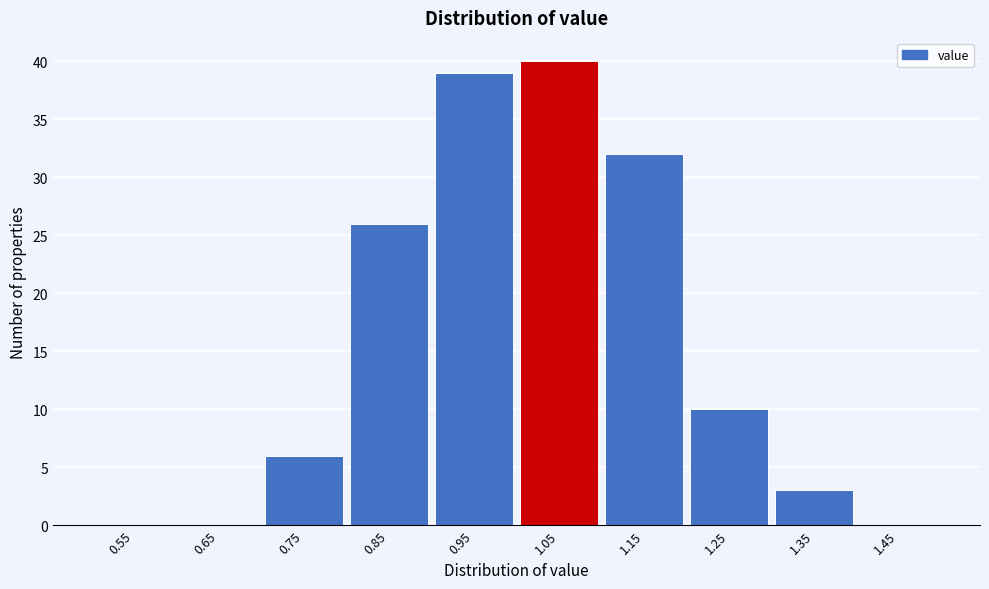

Reading right to left, transcribe all the data shown in this chart.

1.45=0	1.35=3	1.25=10	1.15=32	1.05=40	0.95=39	0.85=26	0.75=6	0.65=0	0.55=0